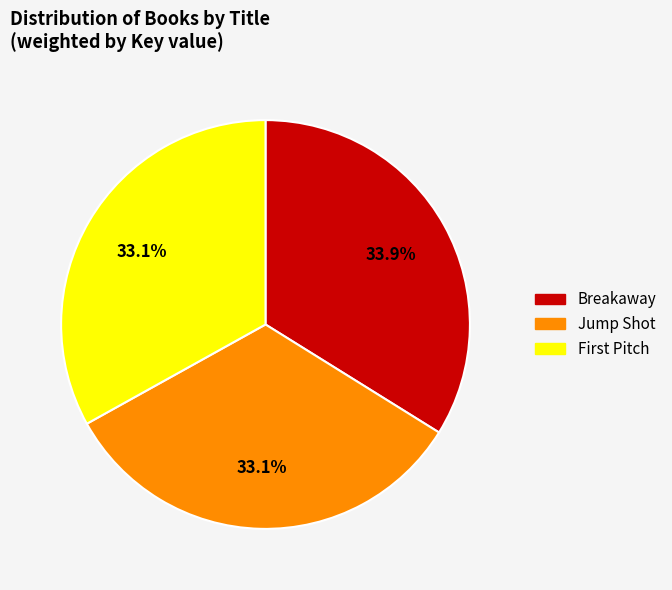

True or false: Jump Shot accounts for 33% of the total.

True